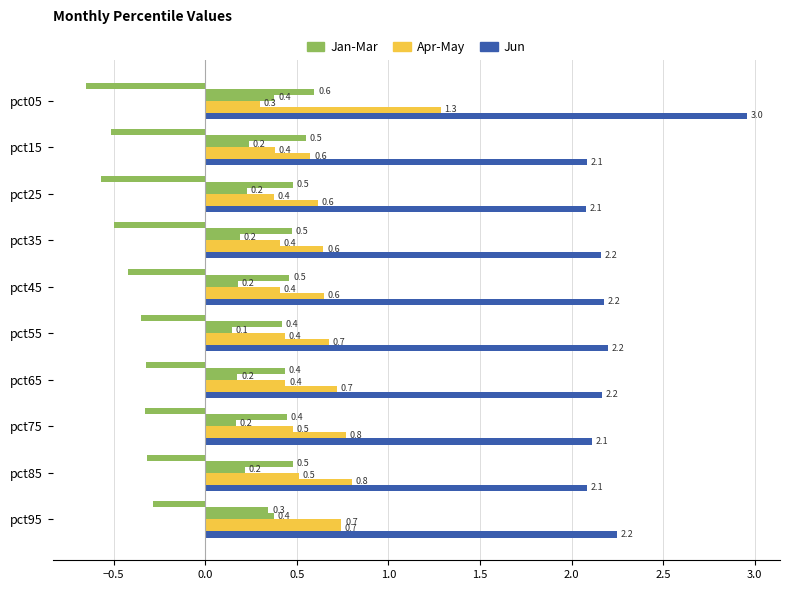

How many series are shown in this chart?

6